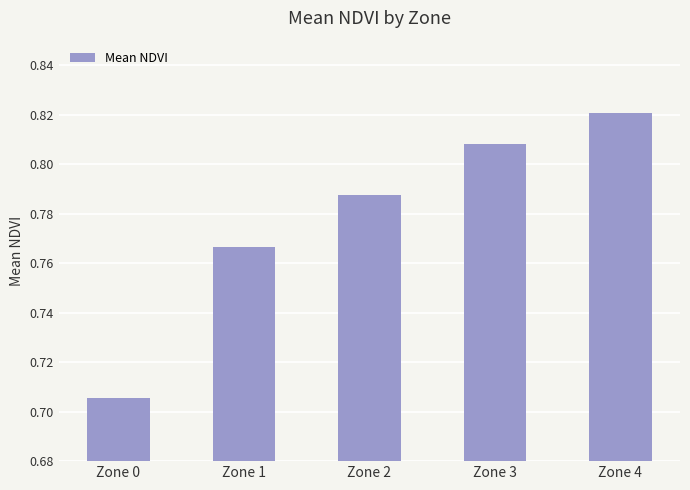

Is it true that the value at Zone 0 is 0.1?

False